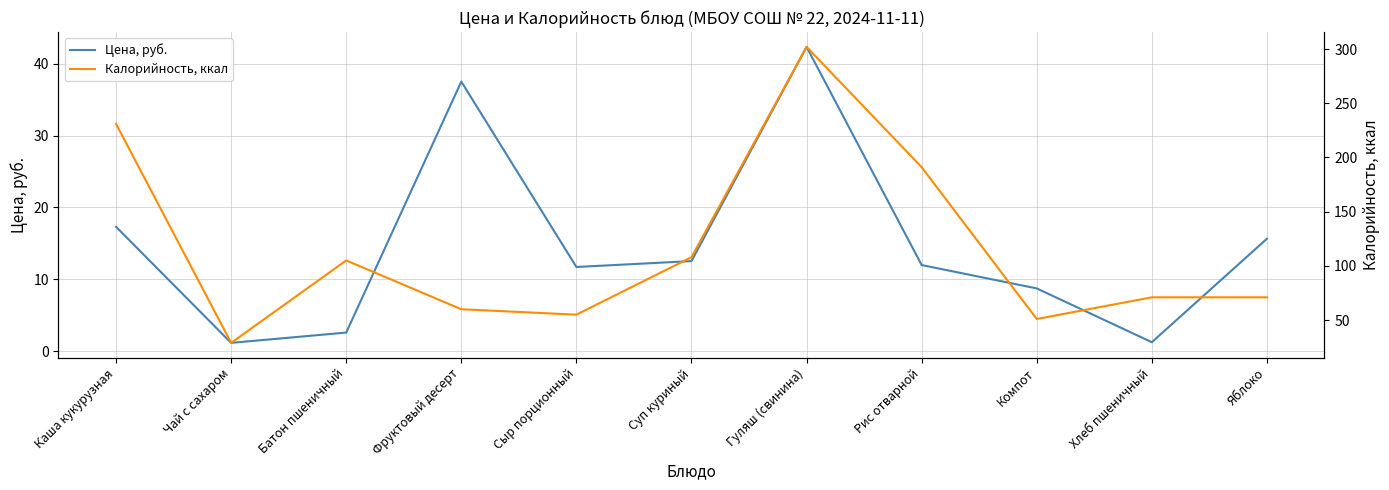

Which series has the largest range (max minus min)?

Калорийность, ккал